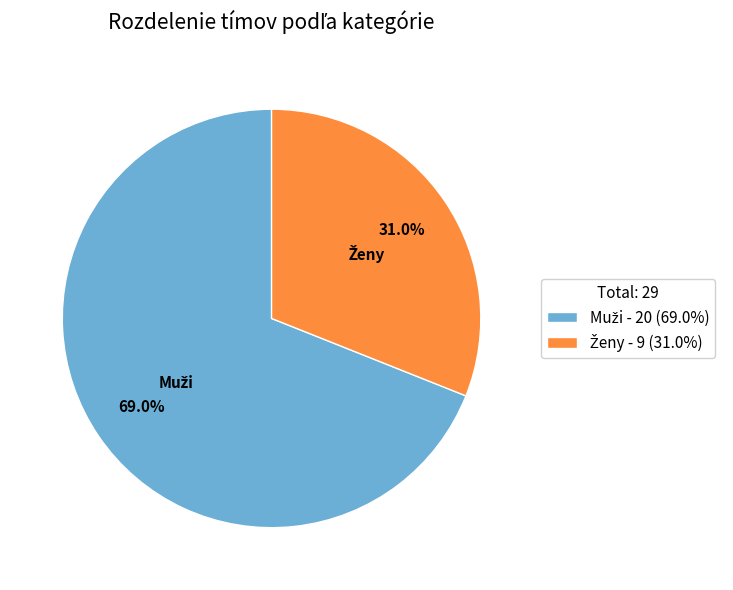

Does any single category account for the majority?

Yes